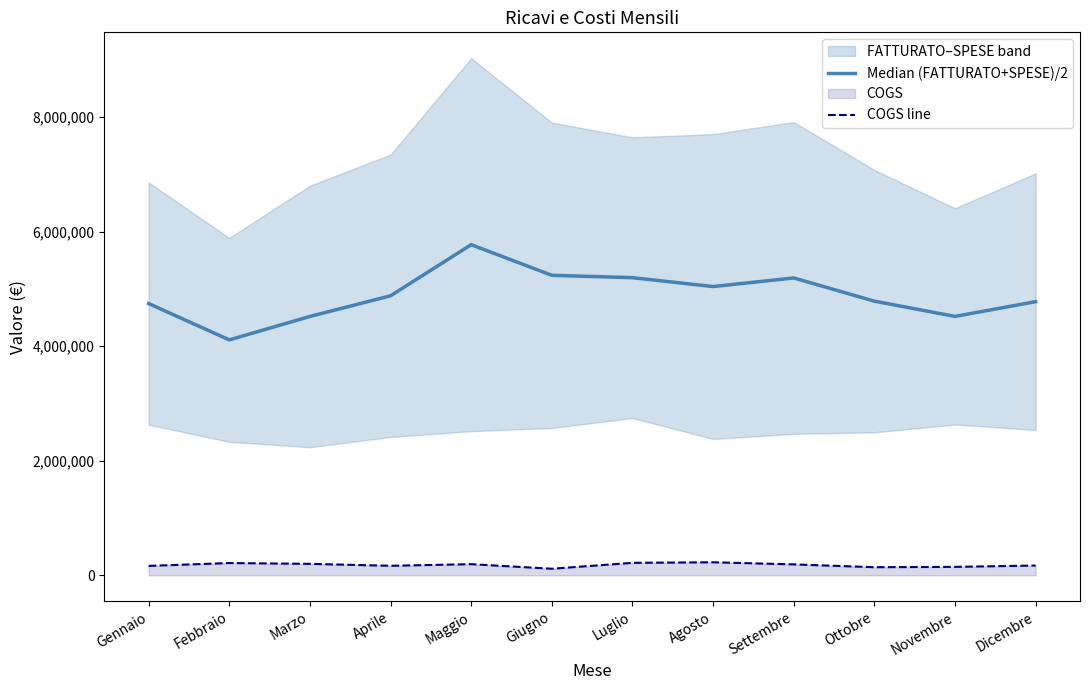

List the labels in order of COGS line value, smallest first.

Giugno, Ottobre, Novembre, Gennaio, Aprile, Dicembre, Settembre, Maggio, Marzo, Febbraio, Luglio, Agosto